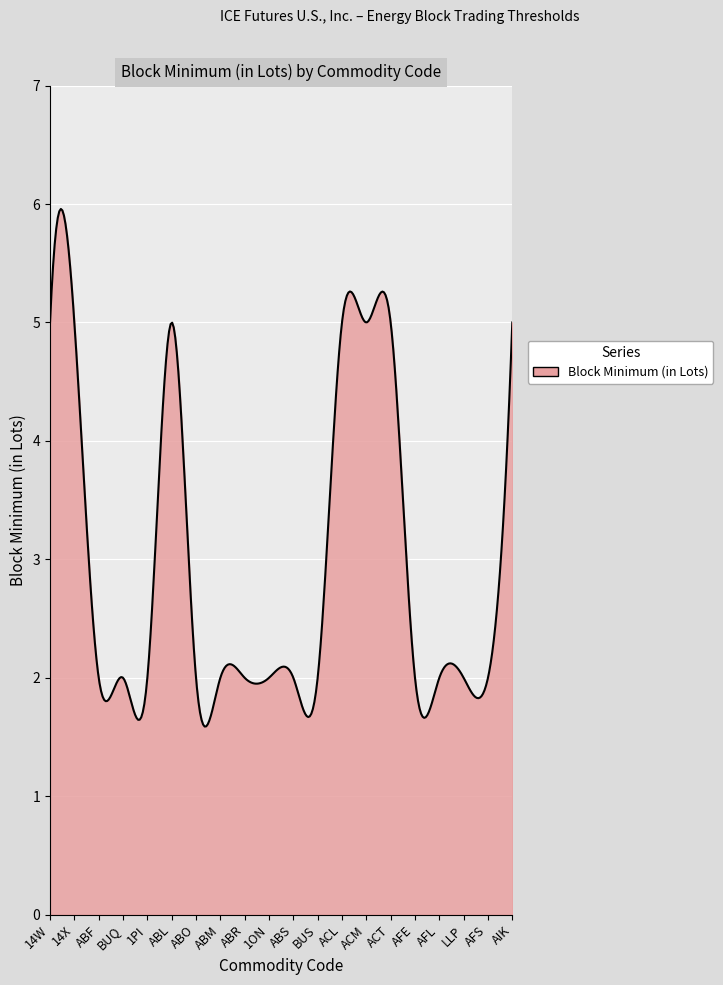

How many series are shown in this chart?

1